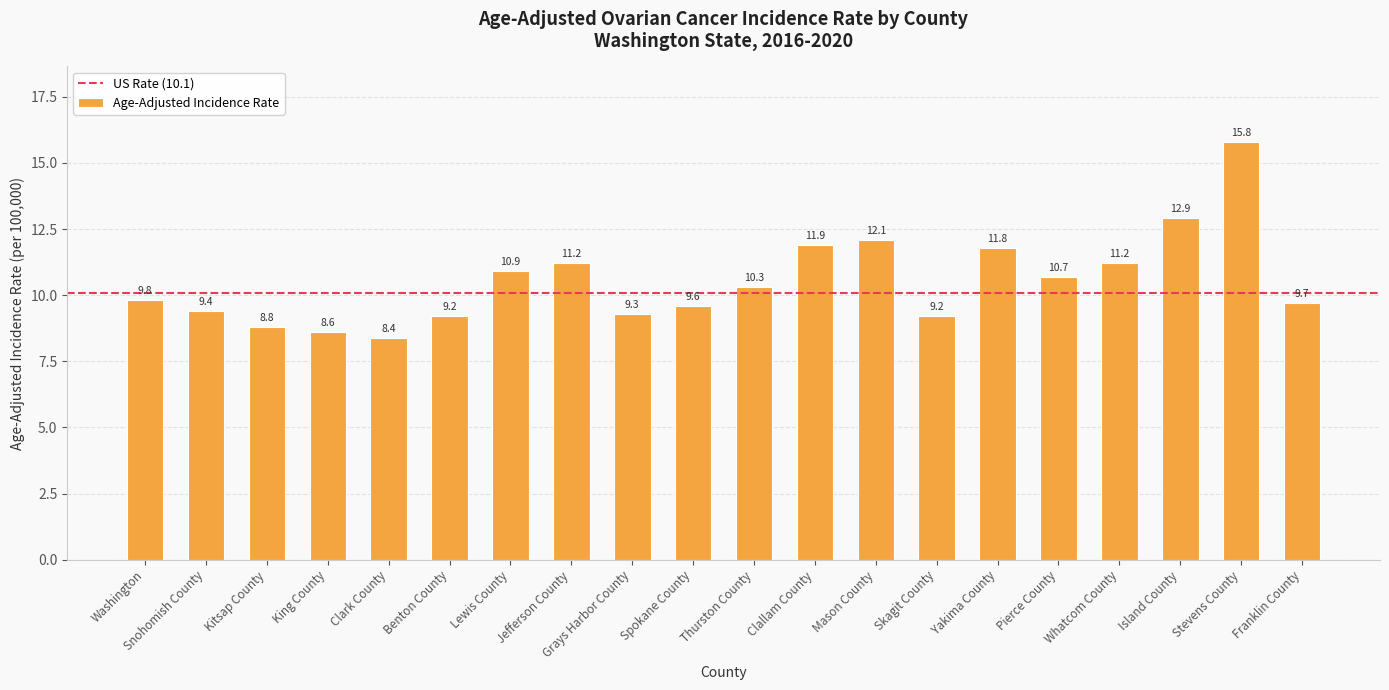

Does the chart contain any negative values?

No